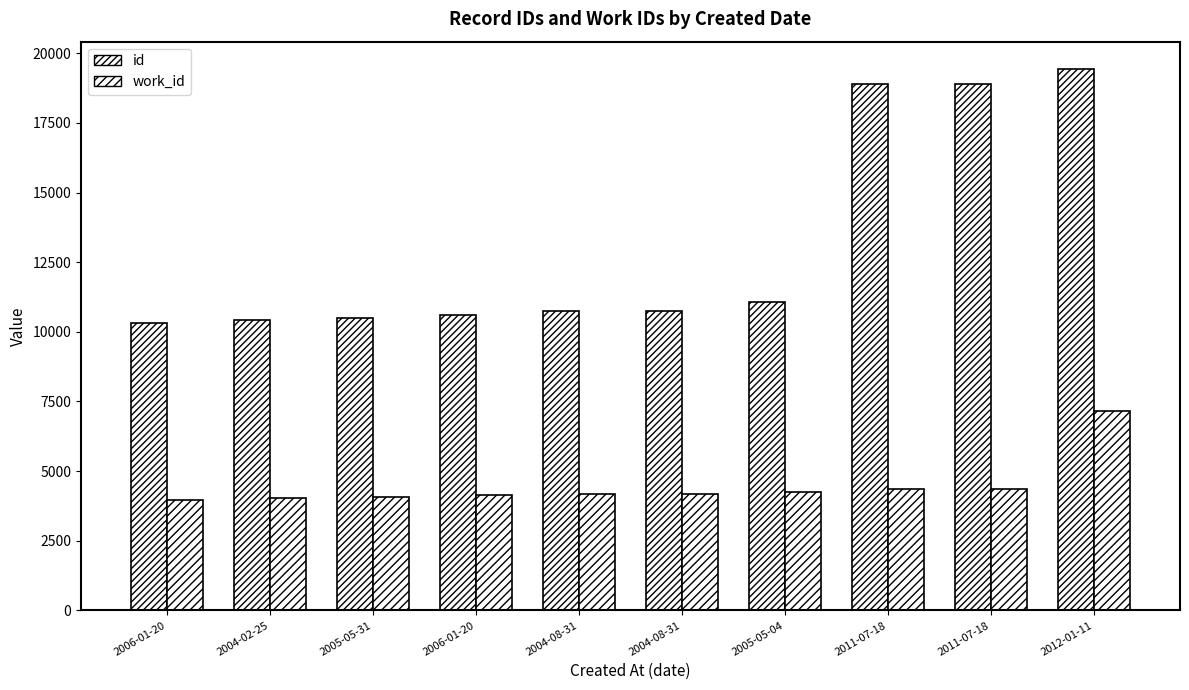

Reading left to right, transcribe all the data shown in this chart.

id: 2006-01-20=10324	2004-02-25=10432	2005-05-31=10498	2006-01-20=10599	2004-08-31=10758	2004-08-31=10759	2005-05-04=11087	2011-07-18=18906	2011-07-18=18907	2012-01-11=19442
work_id: 2006-01-20=3963	2004-02-25=4027	2005-05-31=4056	2006-01-20=4130	2004-08-31=4168	2004-08-31=4168	2005-05-04=4255	2011-07-18=4353	2011-07-18=4353	2012-01-11=7163